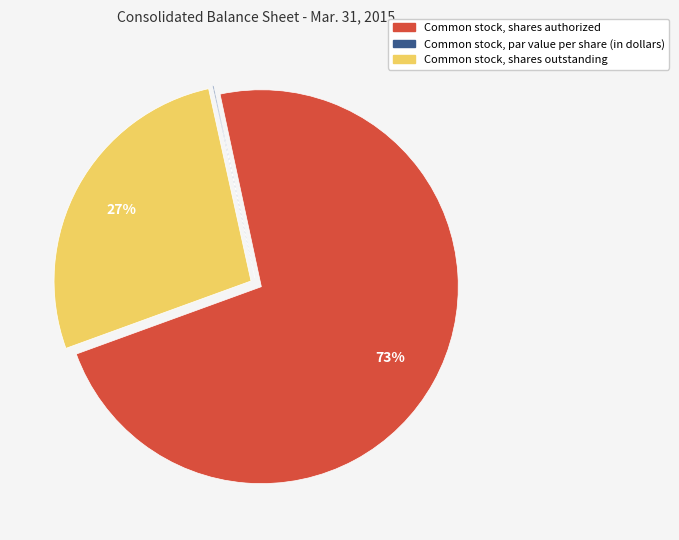

Does Common stock, shares outstanding account for over 50% of the chart?

No